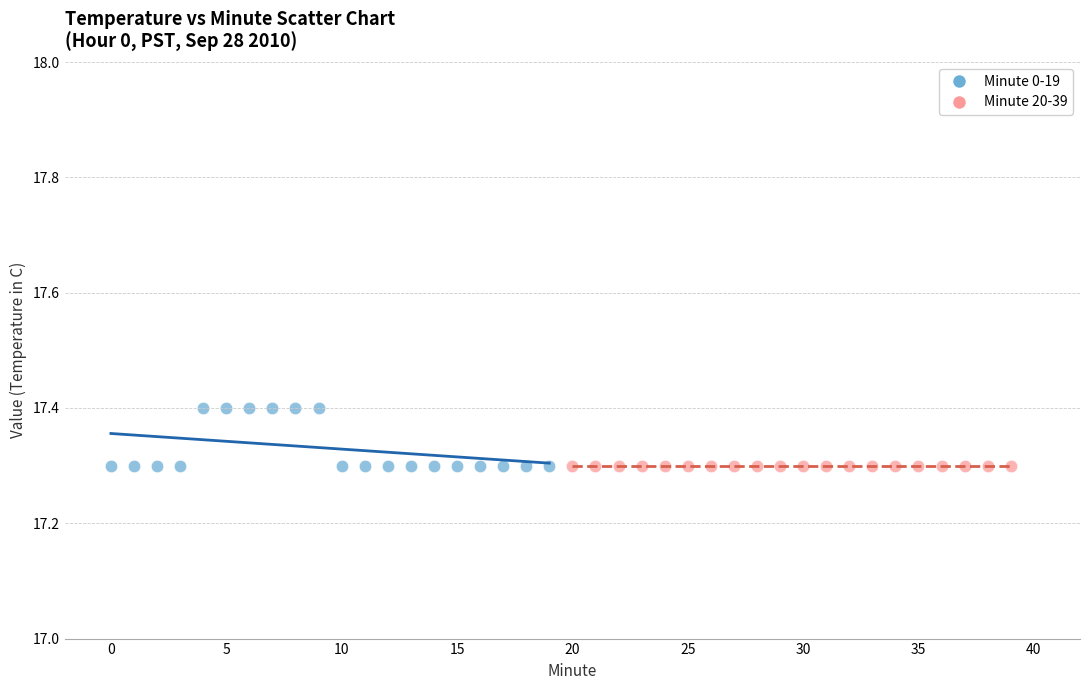

What are all the series names shown in the legend?

Minute 0-19, Minute 20-39